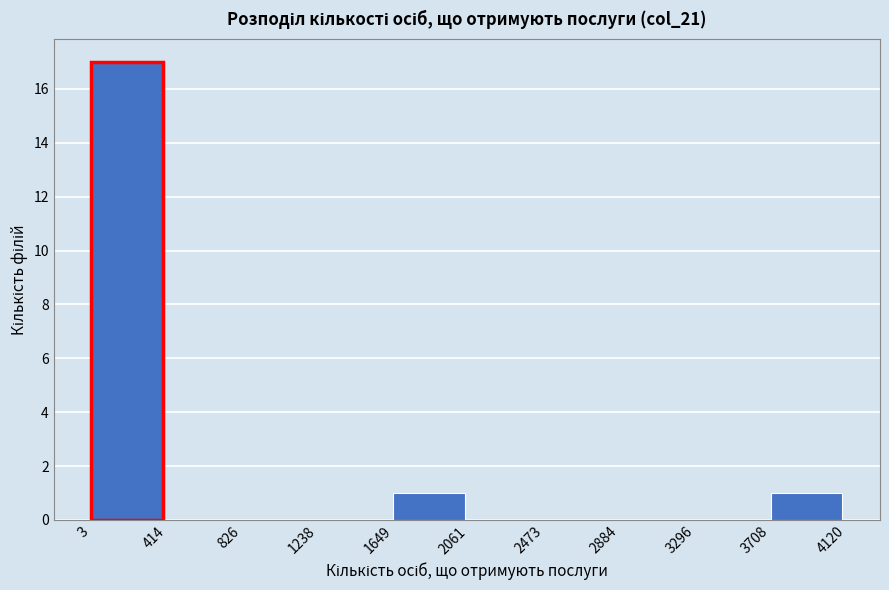

Over which range of the x-axis is the bar tallest?

3 to 414